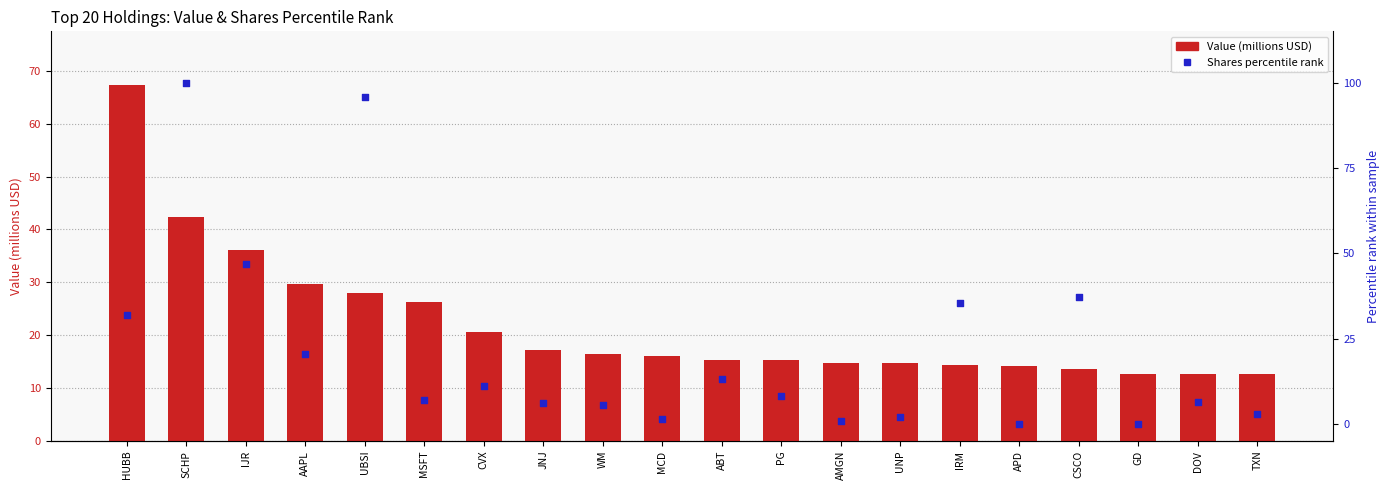

Which series contains the highest Y value?

Shares percentile rank